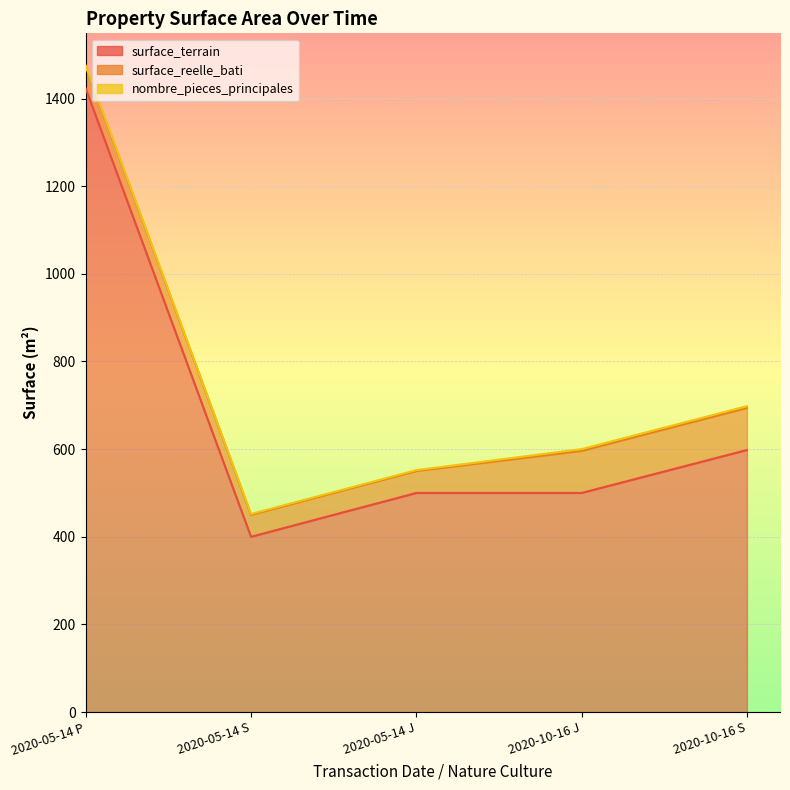

What is the highest value of the surface_terrain series?

1423